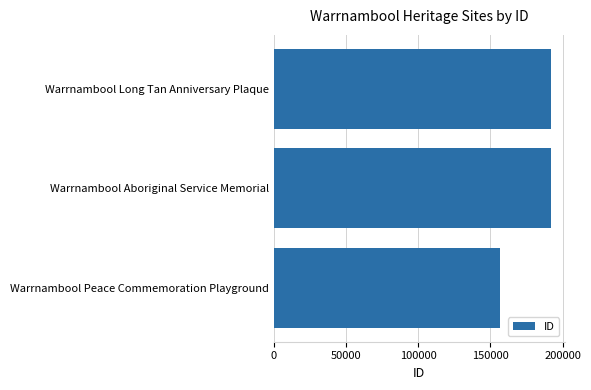

What is the ratio of the value at Warrnambool Long Tan Anniversary Plaque to the value at Warrnambool Aboriginal Service Memorial?

1.0